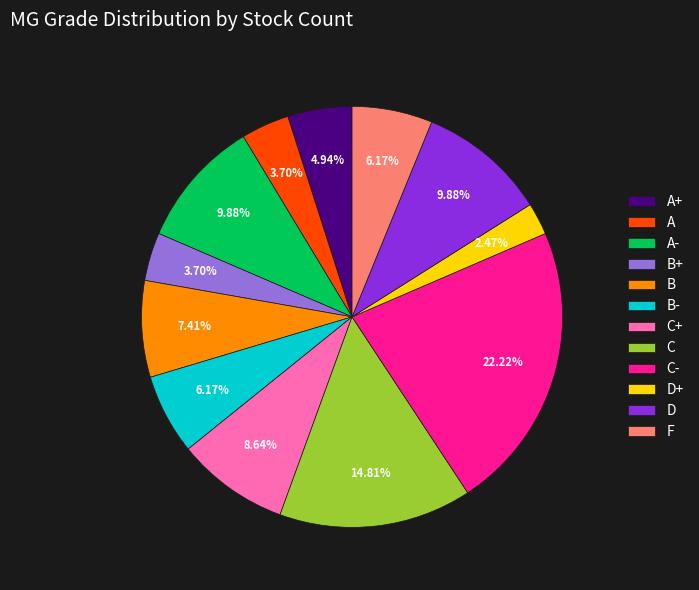

Is the sum of D+ and A greater than half?

No